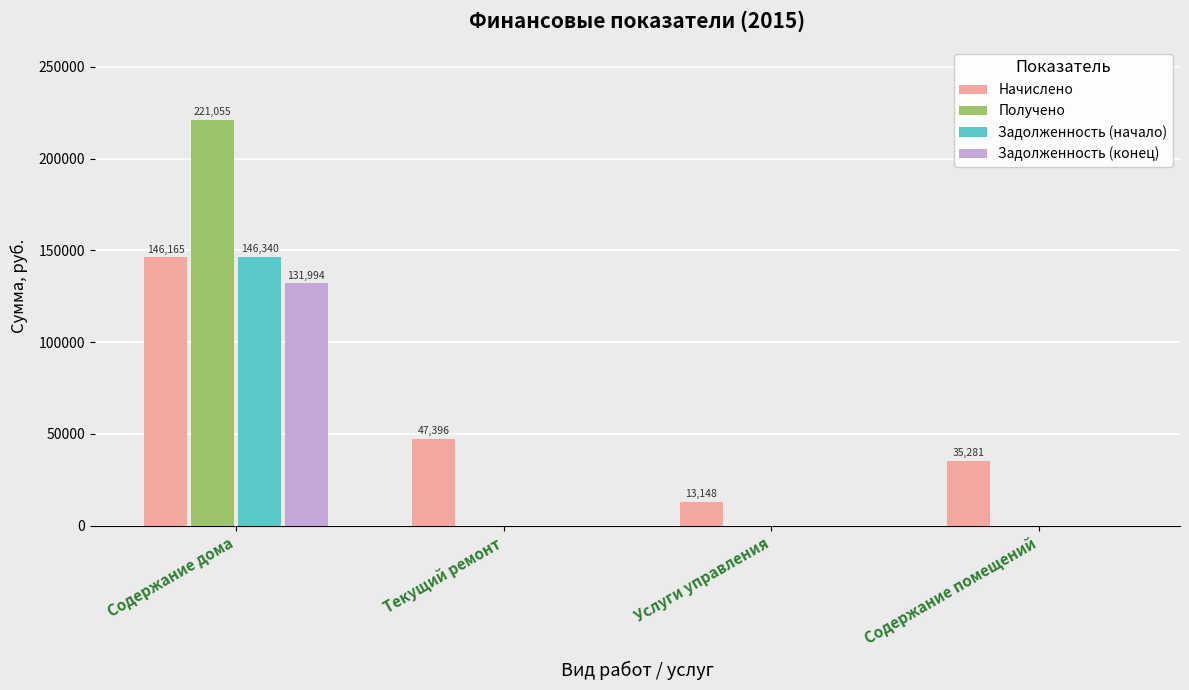

Which series changed the most between Содержание дома and Текущий ремонт?

Получено